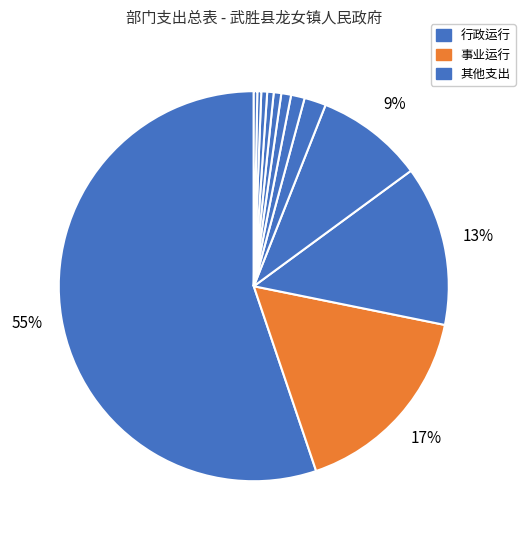

Which category has the biggest portion of the pie?

行政运行